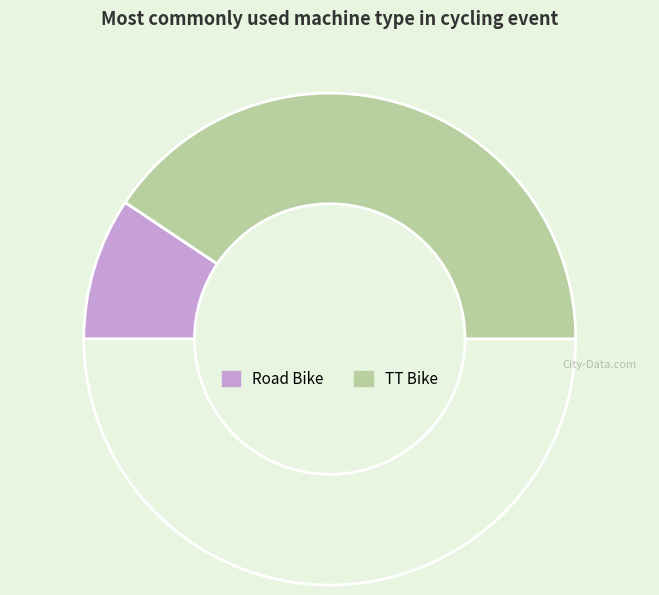

How many segments does this pie chart have?

3